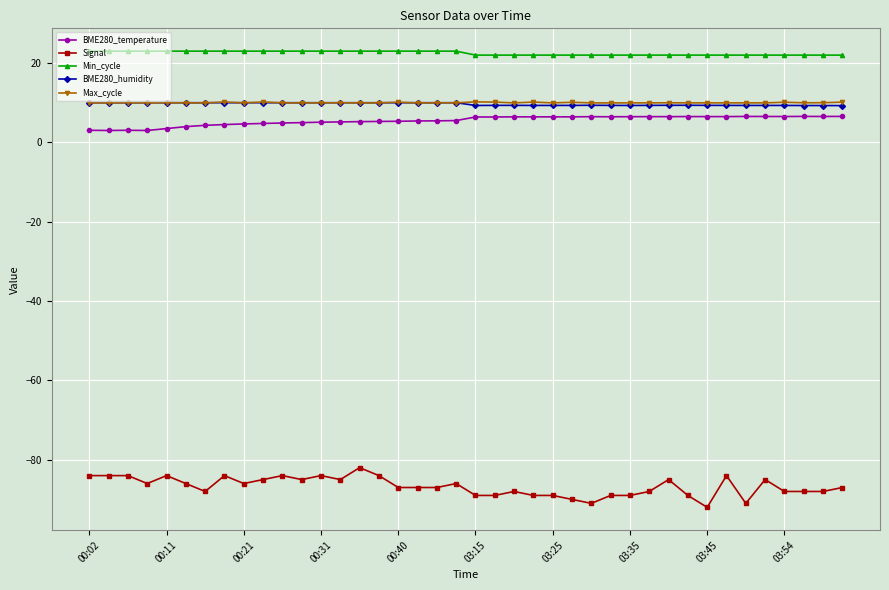

What is the lowest value of the BME280_humidity series?

9.3